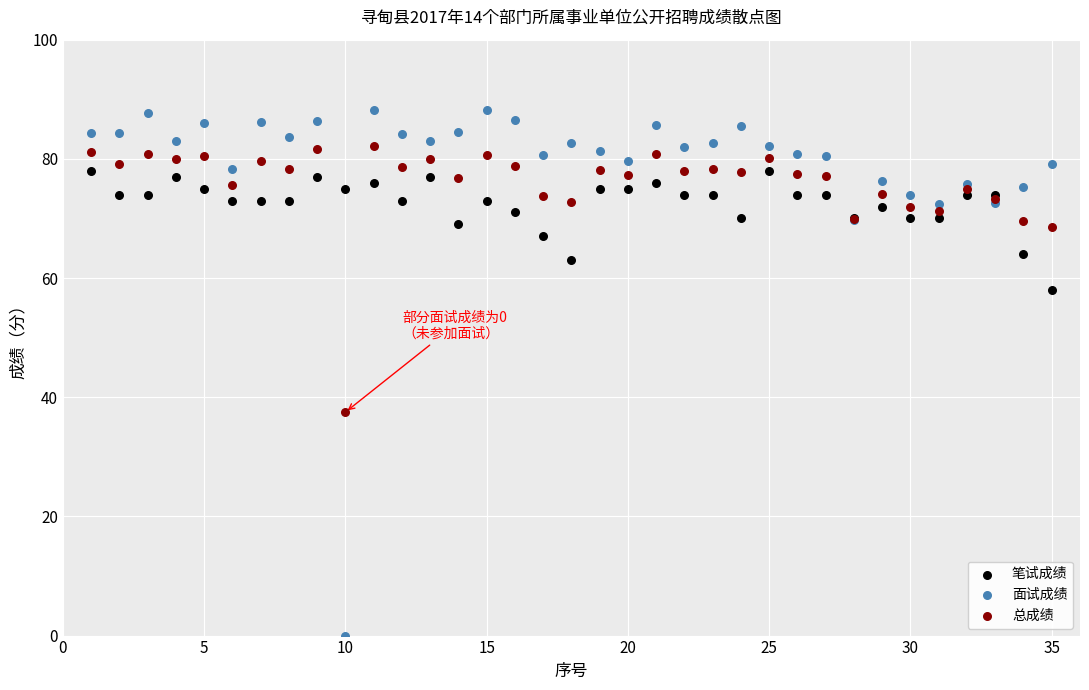

Which series has the largest Y range (max minus min)?

面试成绩